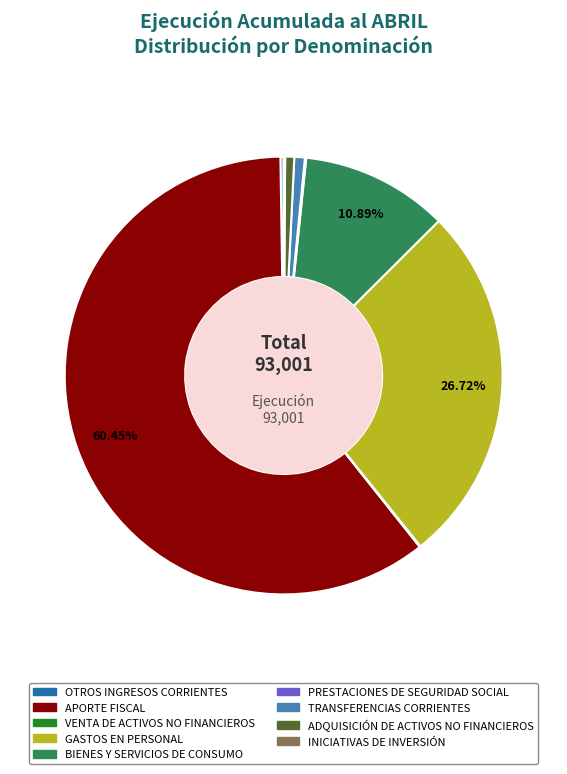

The GASTOS EN PERSONAL slice represents 27% of the pie. True or false?

True